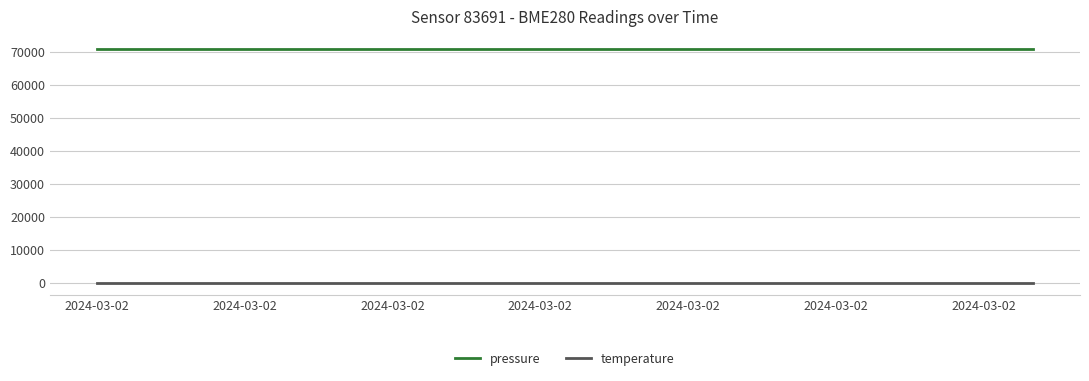

What is the greatest value displayed?

71087.7